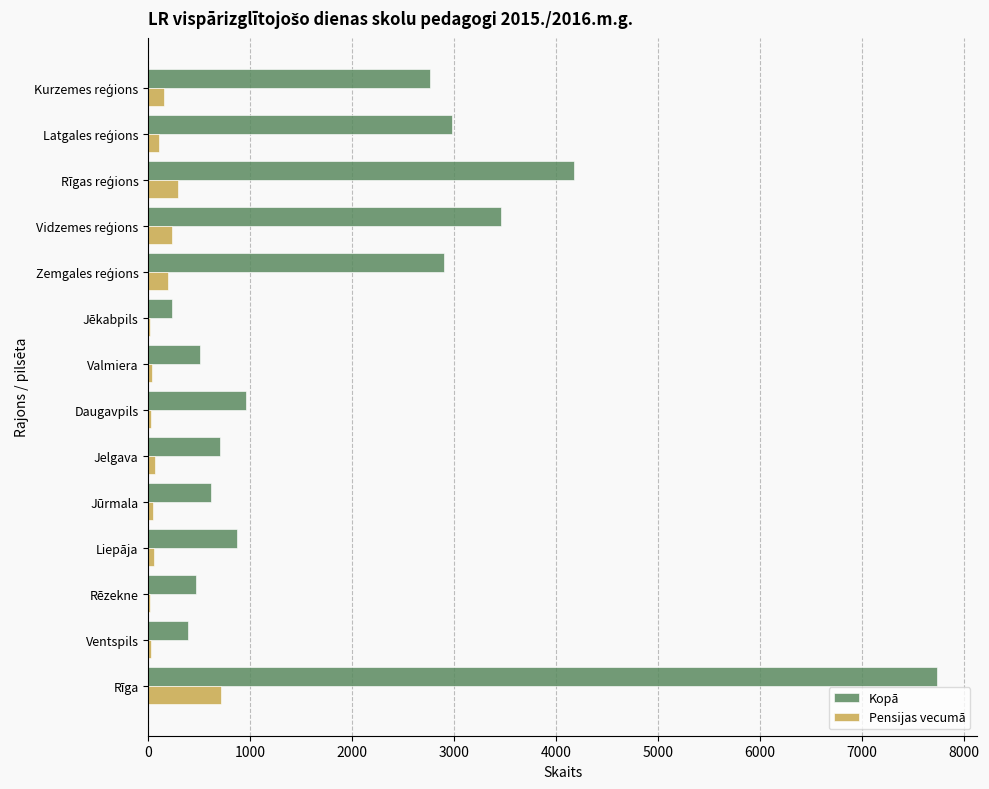

Is it true that Kopā equals 699 at Jelgava?

True